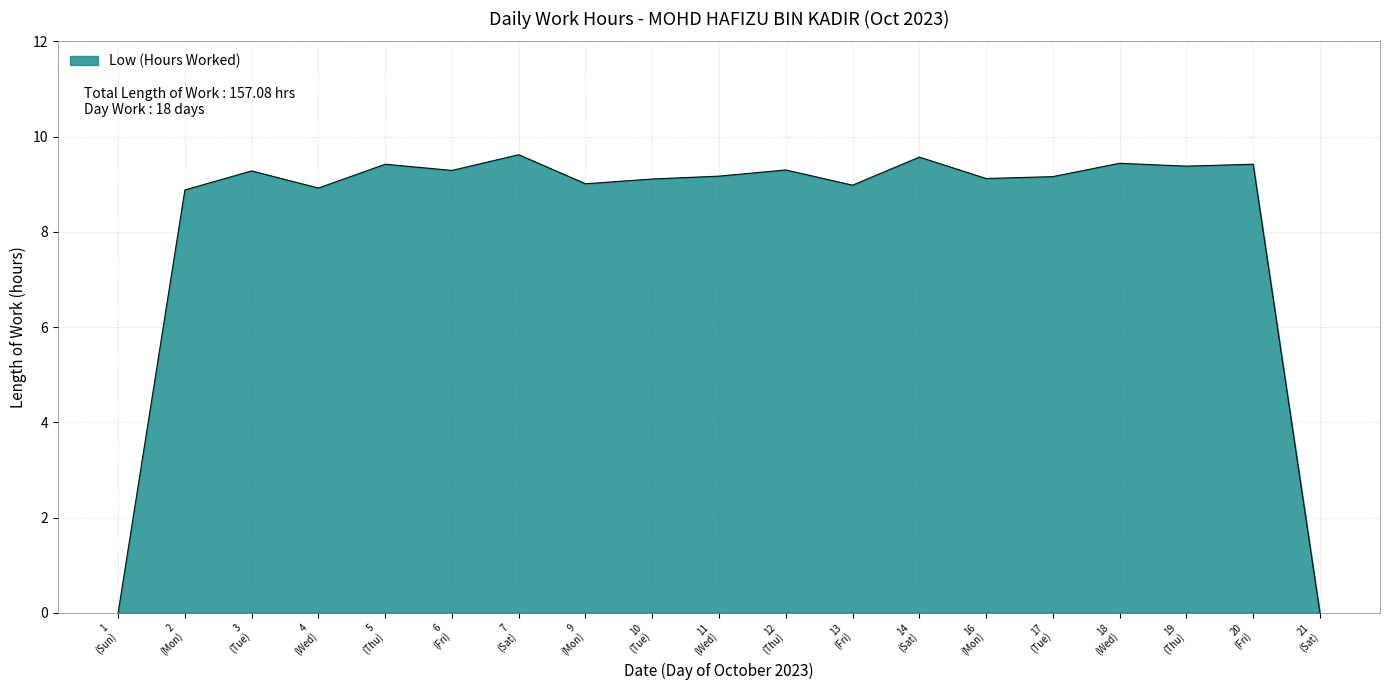

What is the difference between the maximum and minimum values?

9.6